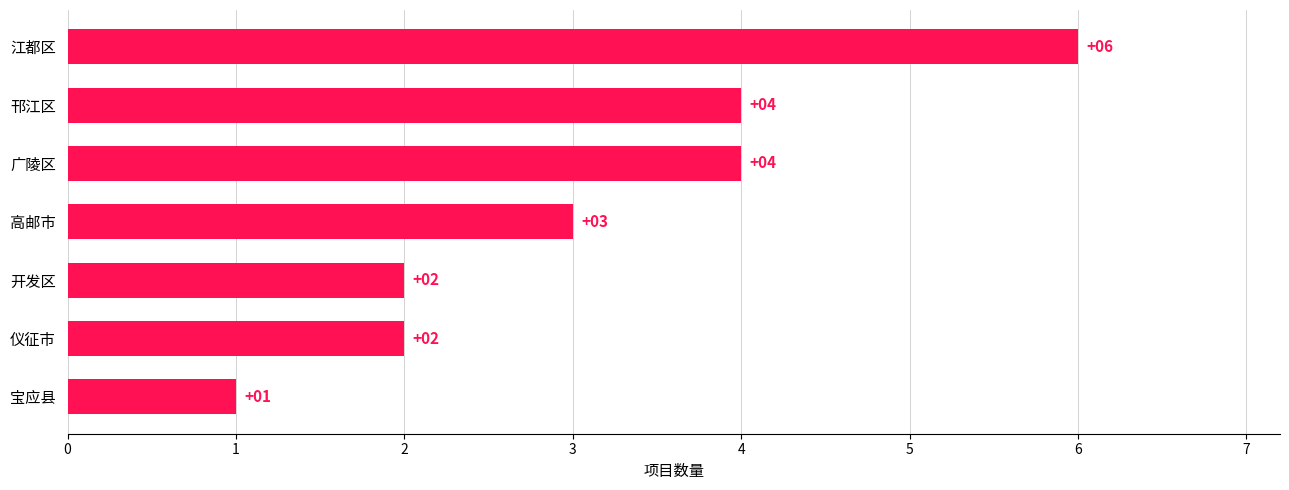

Is it true that the value at 仪征市 is 2?

True